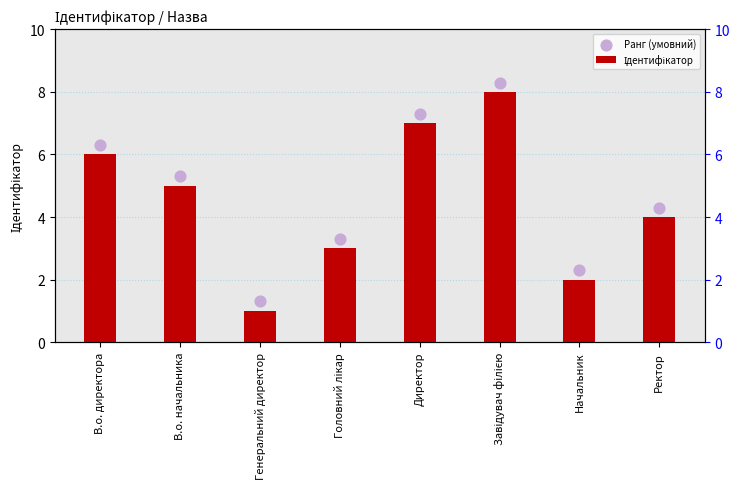

Which series reaches the maximum Y coordinate?

Ранг (умовний)